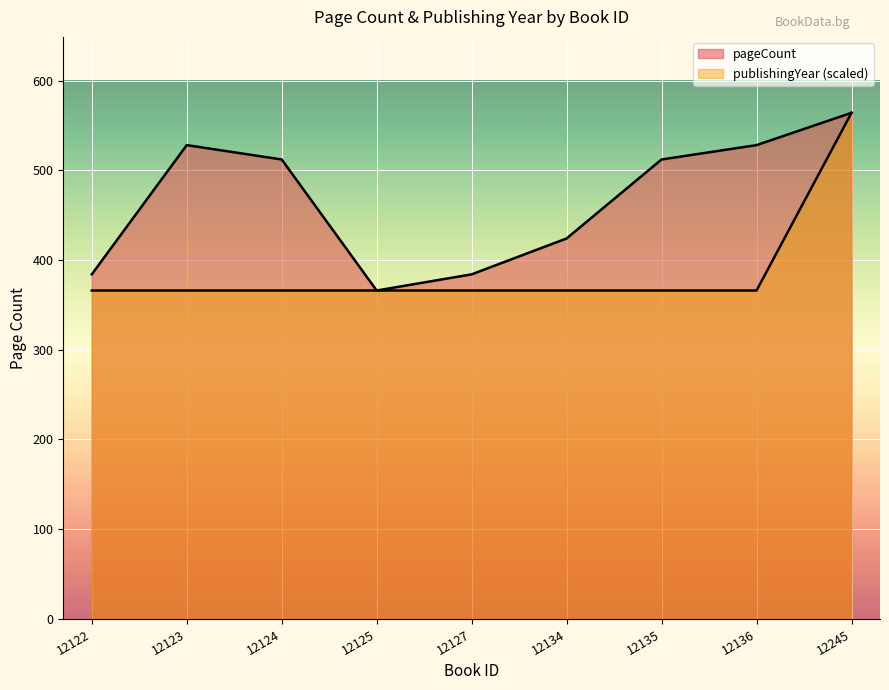

What is the average value of the publishingYear series?

388